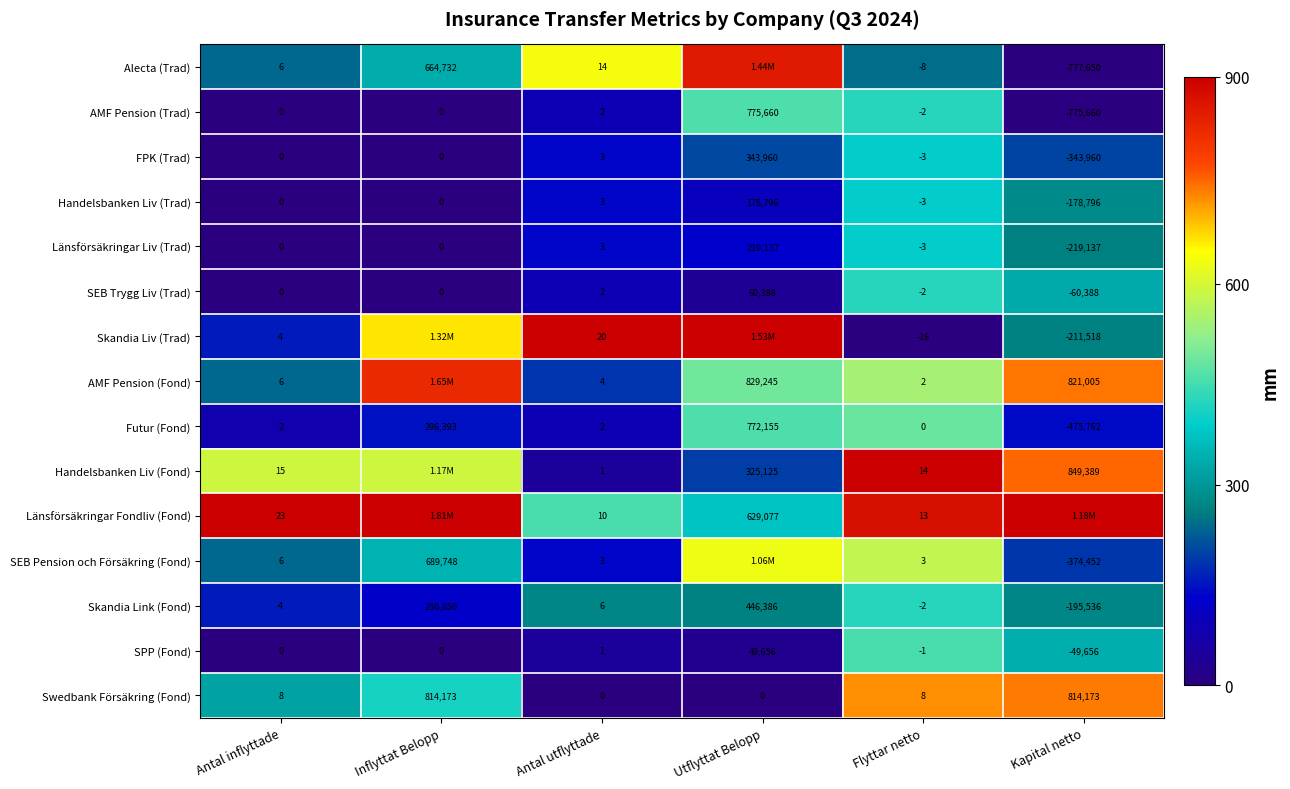

Which category has the highest value in the SEB Trygg Liv (Trad) series?

Utflyttat Belopp